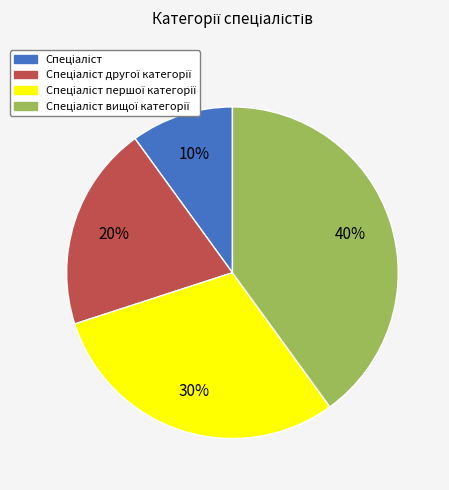

How many slices are in this pie chart?

4